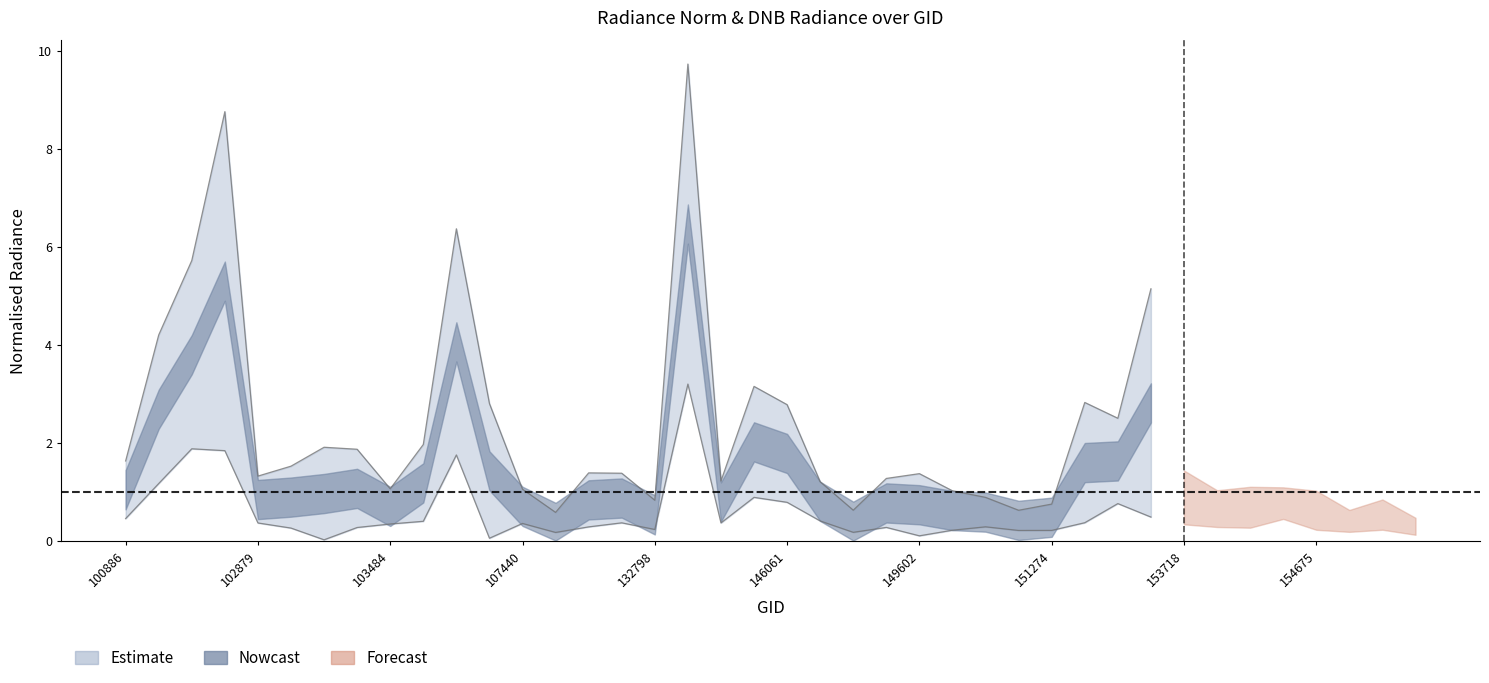

How many data points does each series have?

40